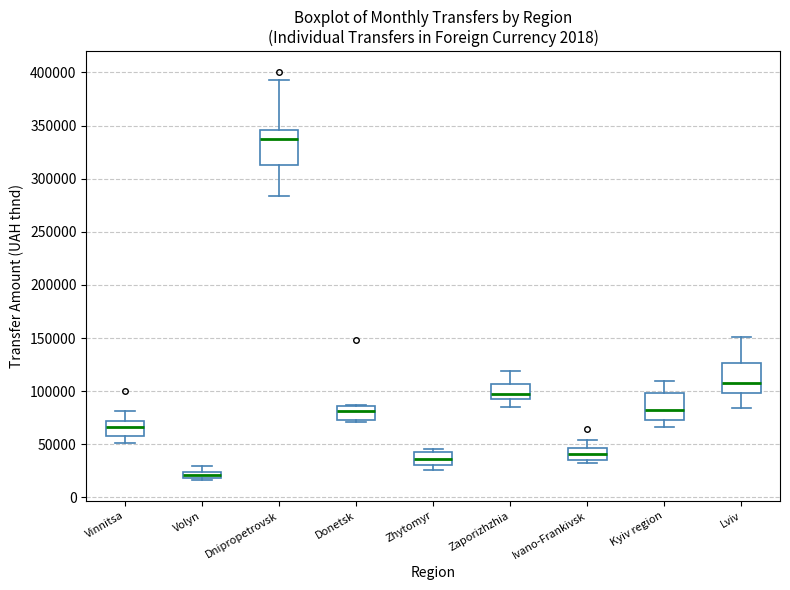

Which box's median line is the lowest?

Volyn